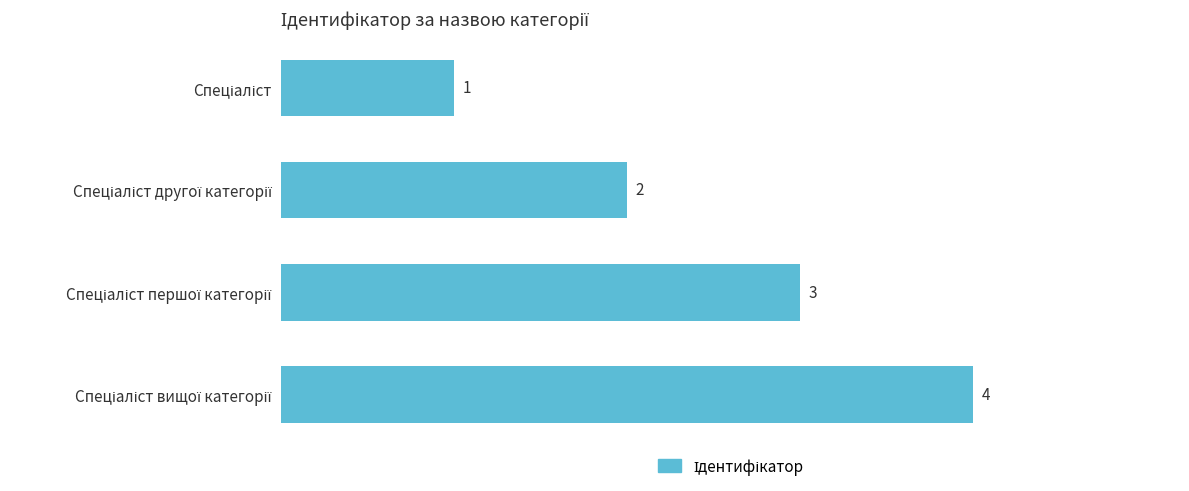

Count the values in the range 2 to 4.

3